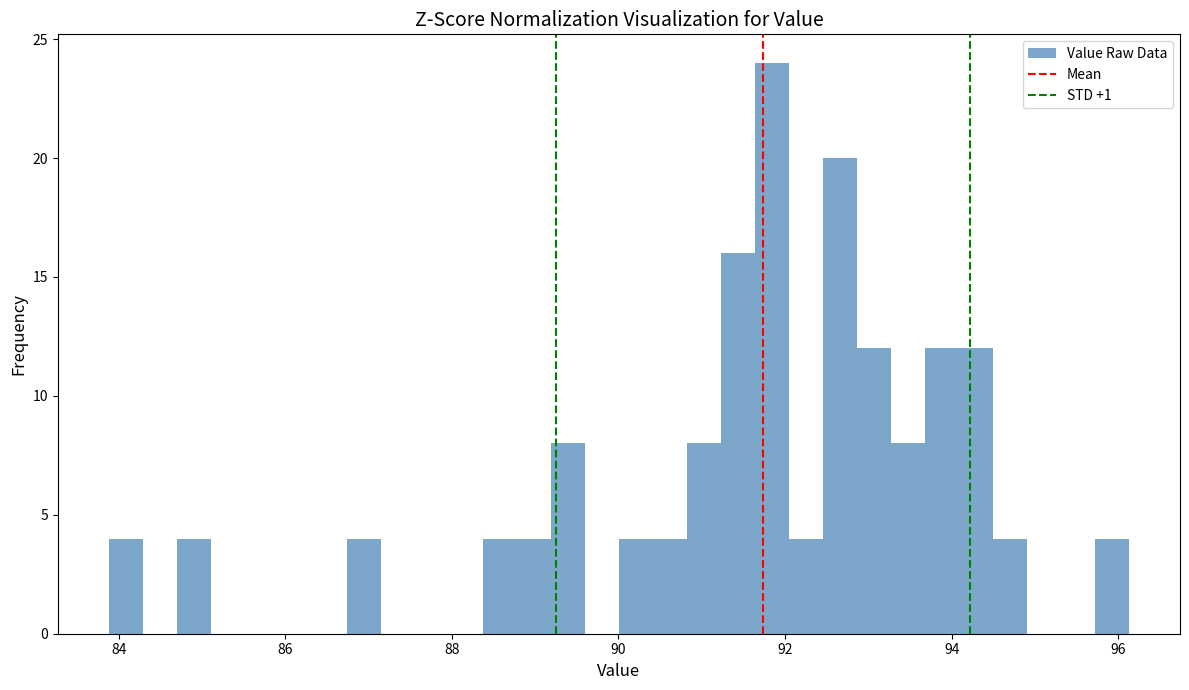

Around what value on the x-axis is the tallest bar? Give the approximate position of its centre, as read against the axis.

91.8